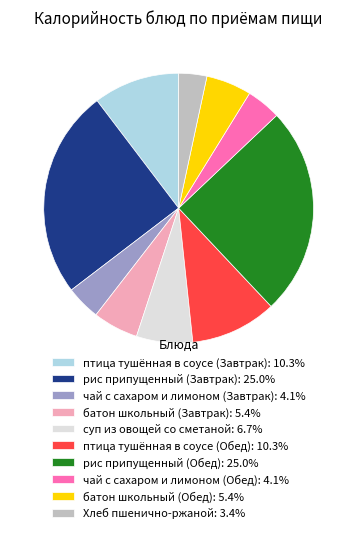

Is there a majority slice in this chart?

No